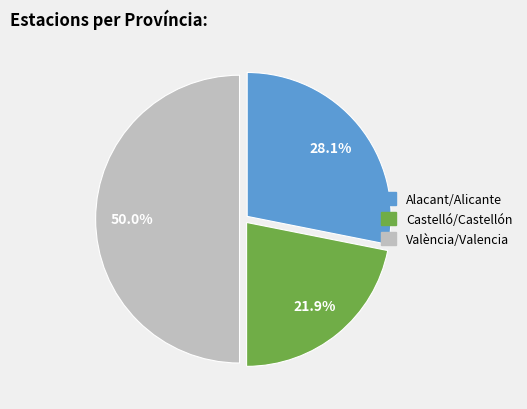

How much of the chart is everything except Castelló/Castellón?

78.1%